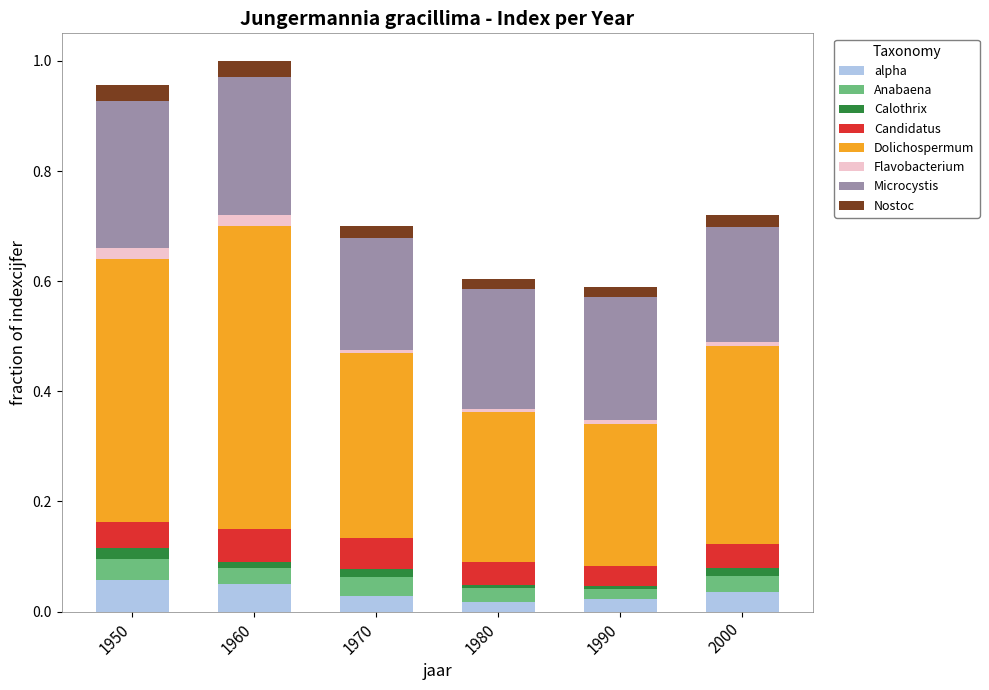

True or false: alpha has a value of 0.0 at 1970.

True